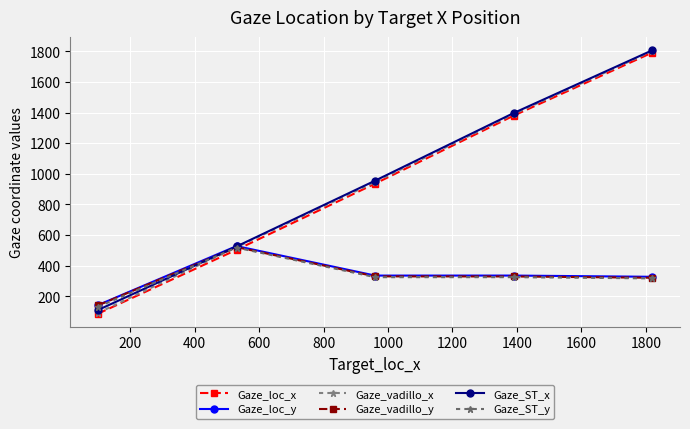

Count the number of categories in the chart.

5